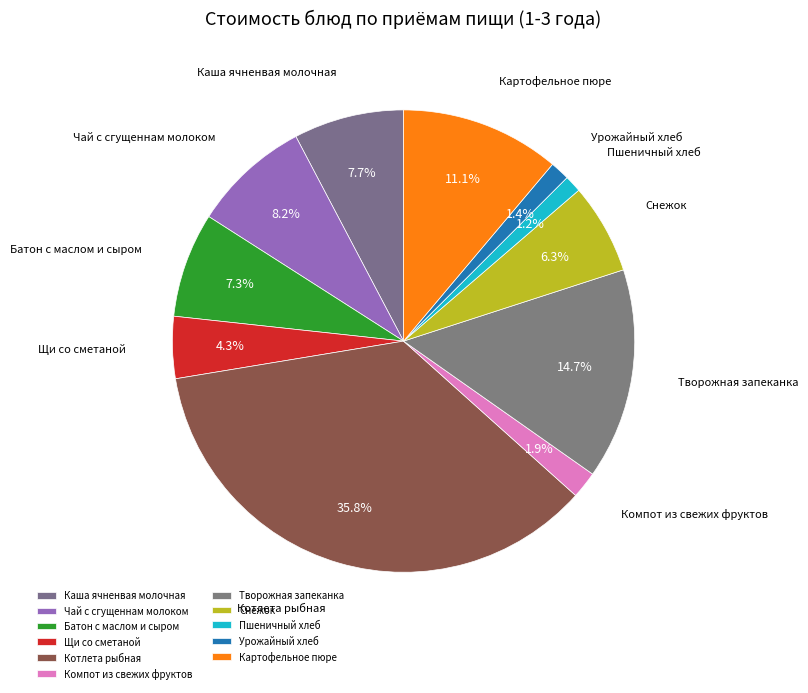

Do Щи со сметаной and Чай с сгущеннам молоком together represent more than half of the pie?

No